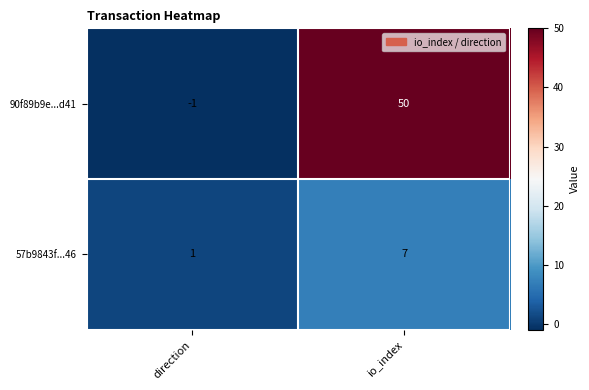

Reading right to left, list all the values displayed in this chart.

90f89b9e...d41: io_index=50	direction=-1
57b9843f...46: io_index=7	direction=1